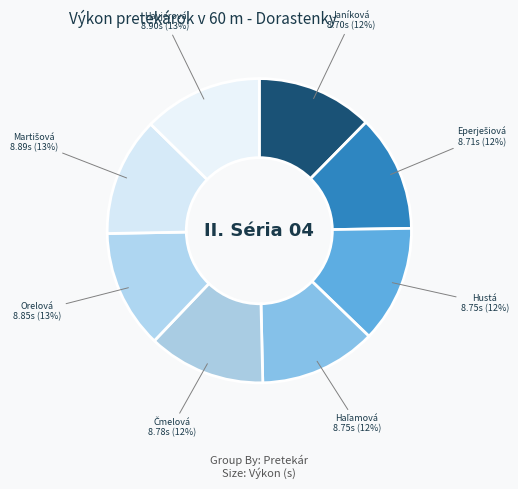

Count the number of slices in the pie.

8